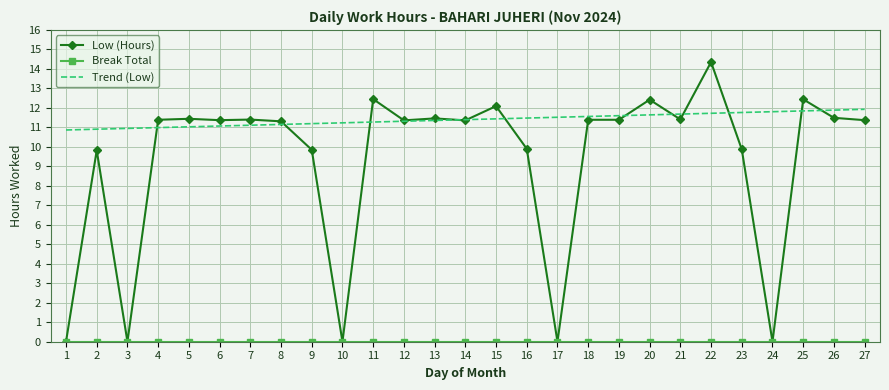

True or false: Low (Hours) has more than 0 interior local peaks.

True